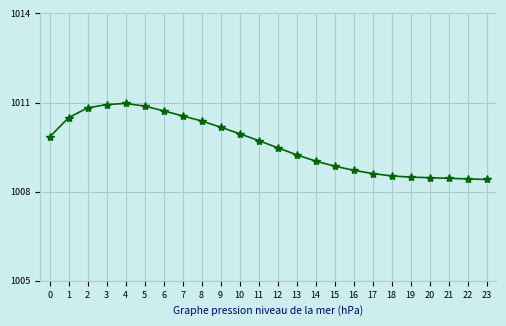

What is the value of the 1st point from the left?

1009.8